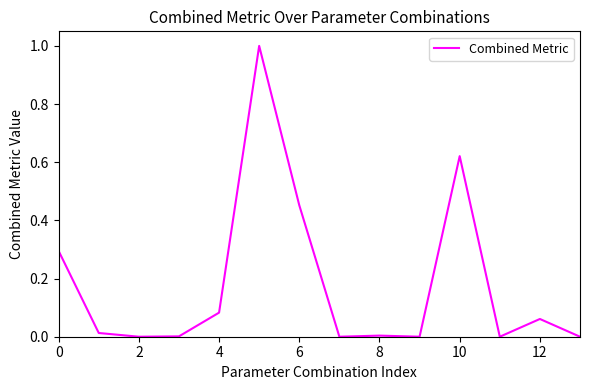

What is the difference between the maximum and minimum values?

1.0